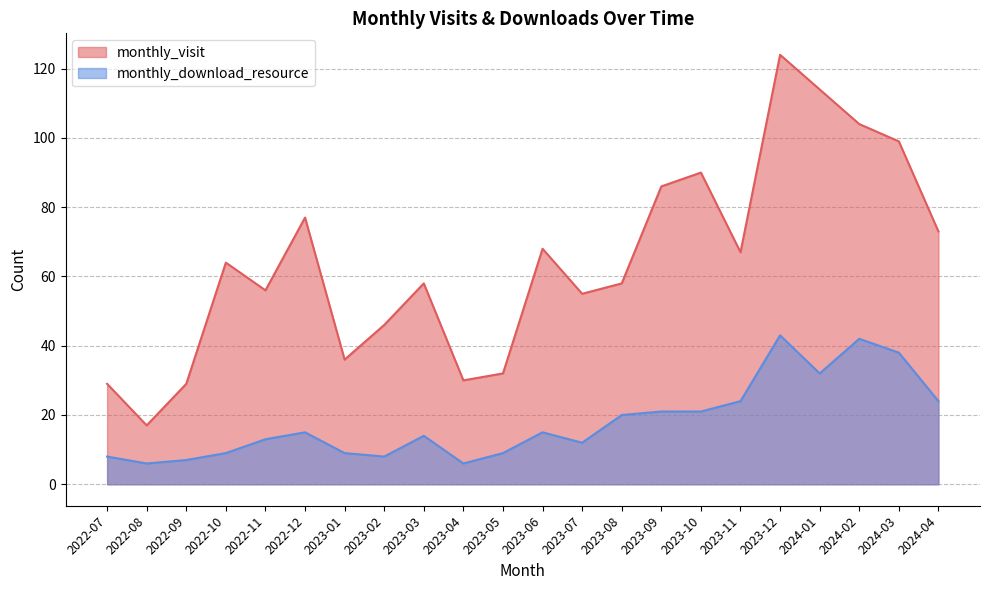

What is the total value across all series at 2024-04?

97